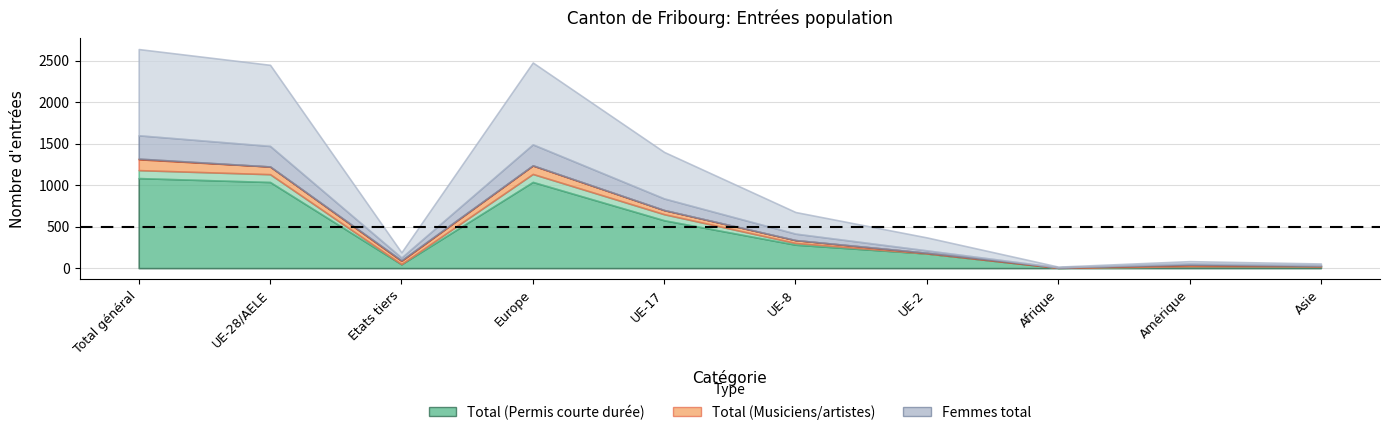

At which label does Total (Musiciens/artistes) reach its peak?

Total général